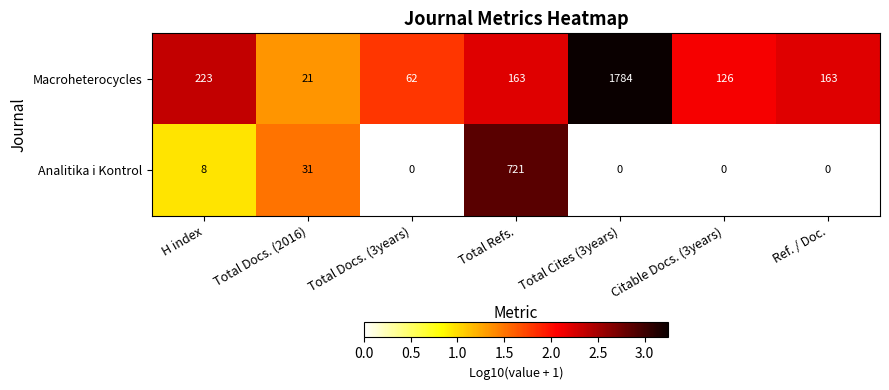

Which series has the widest spread of values?

Macroheterocycles